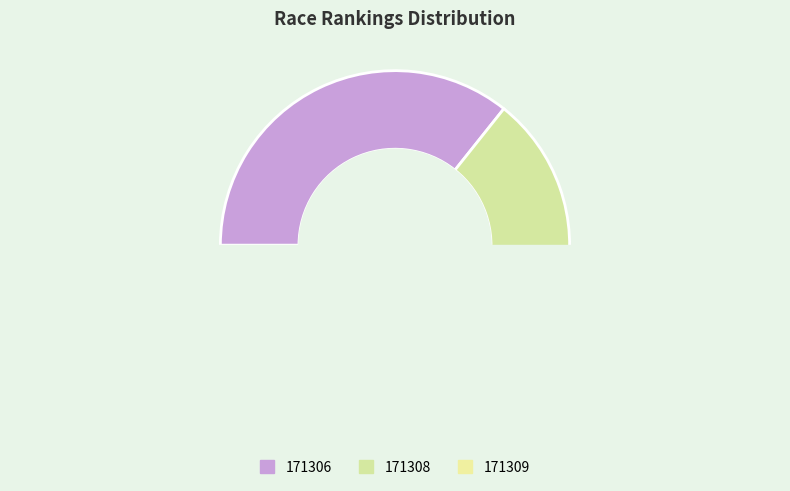

True or false: 171308 accounts for 24% of the total.

False